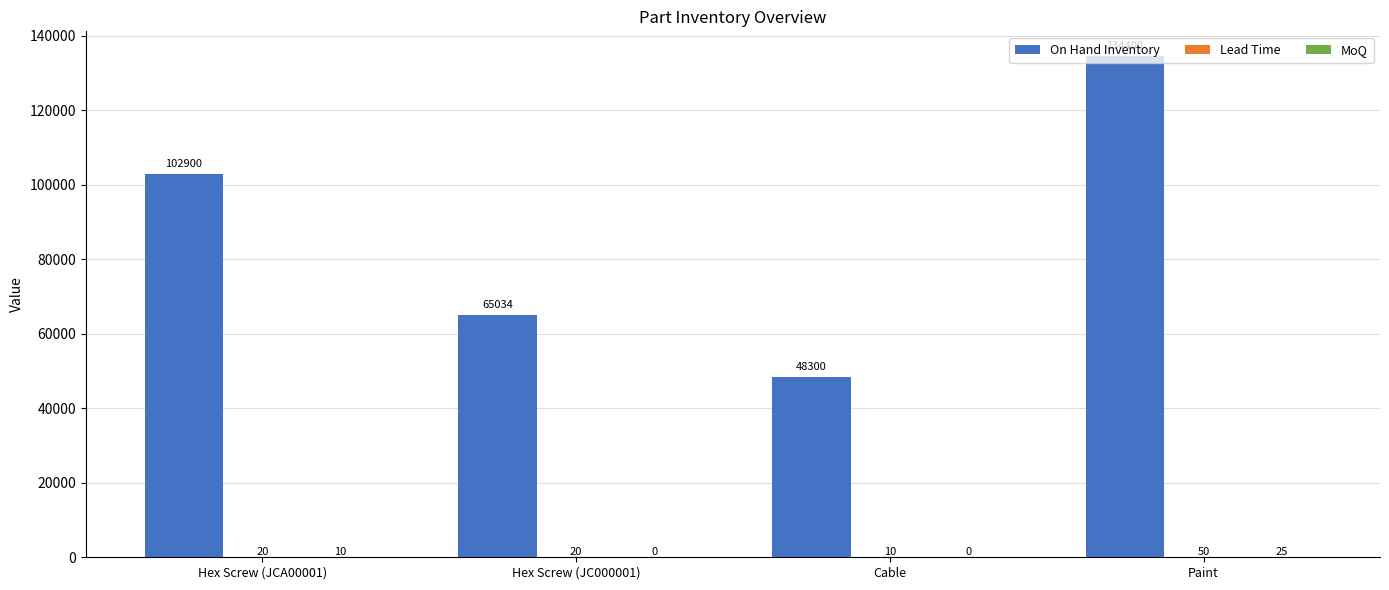

What is the approximate value of On Hand Inventory at Hex Screw (JC000001), to the nearest 50?

65050